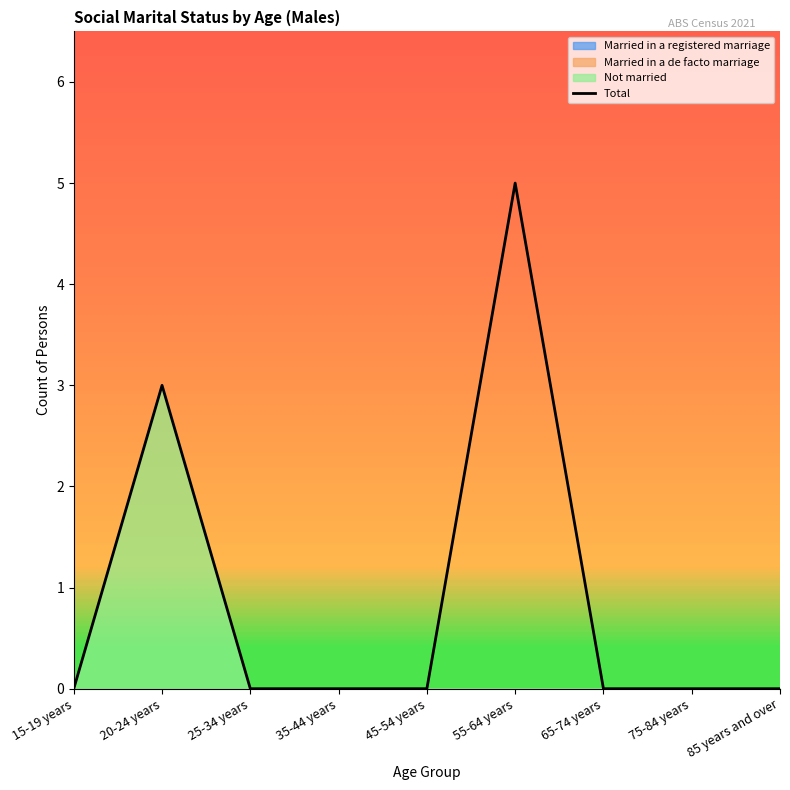

The chart shows a value of 0 at 15-19 years. True or false?

True